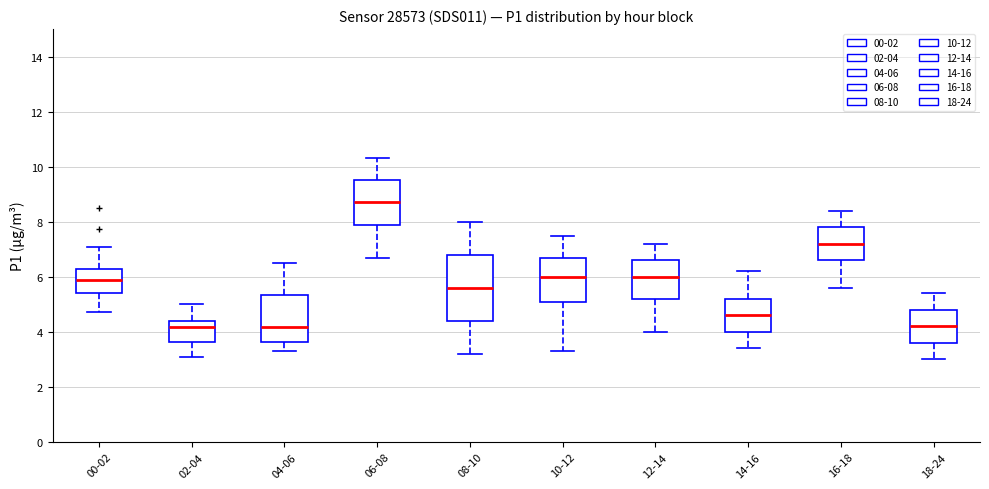

Reading left to right, read every box against the y-axis: the position of its median line, the range the box covers, and the ends of its whiskers. The values are not printed on the chart, so give them approximately, as read against the axis.

00-02: median 6.0, box 5.4 to 6.4, whiskers 4.8 to 7.0
02-04: median 4.2, box 3.6 to 4.4, whiskers 3.2 to 5.0
04-06: median 4.2, box 3.6 to 5.4, whiskers 3.4 to 6.6
06-08: median 8.8, box 8.0 to 9.6, whiskers 6.8 to 10.4
08-10: median 5.6, box 4.4 to 6.8, whiskers 3.2 to 8.0
10-12: median 6.0, box 5.2 to 6.8, whiskers 3.4 to 7.6
12-14: median 6.0, box 5.2 to 6.6, whiskers 4.0 to 7.2
14-16: median 4.6, box 4.0 to 5.2, whiskers 3.4 to 6.2
16-18: median 7.2, box 6.6 to 7.8, whiskers 5.6 to 8.4
18-24: median 4.2, box 3.6 to 4.8, whiskers 3.0 to 5.4